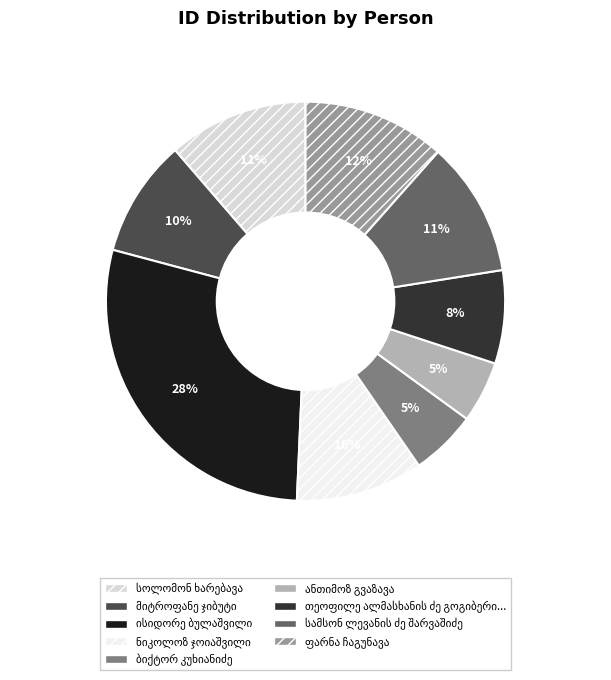

Does any single category account for the majority?

No